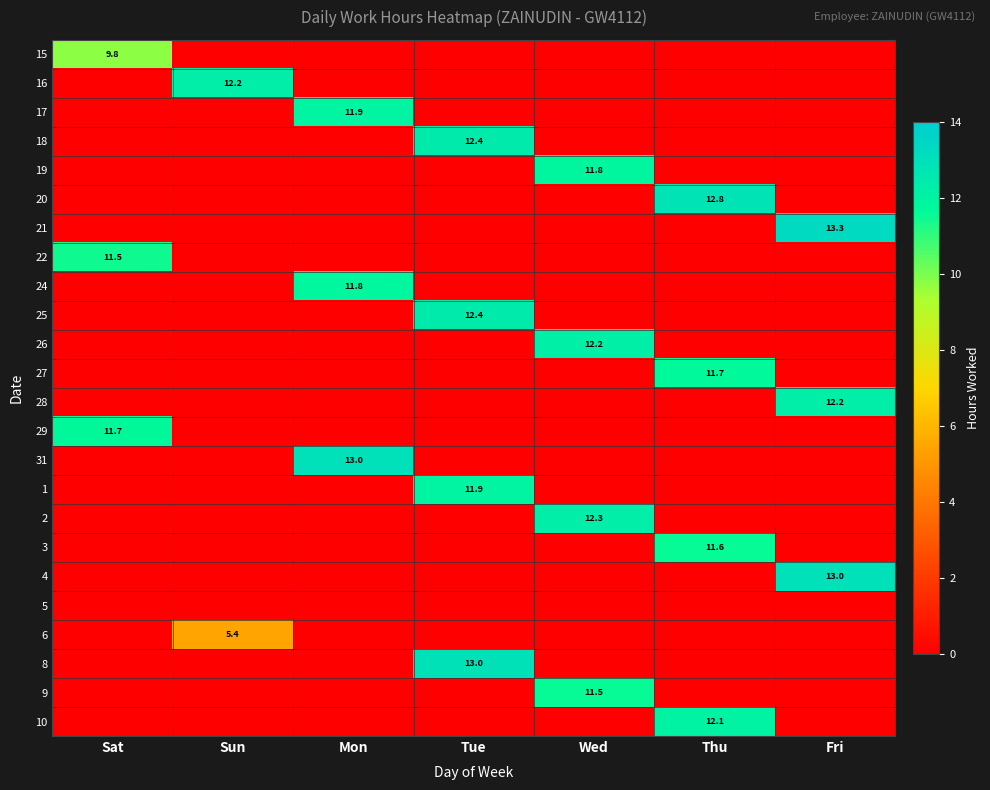

What is the spread (max minus min) of values at Thu?

12.8